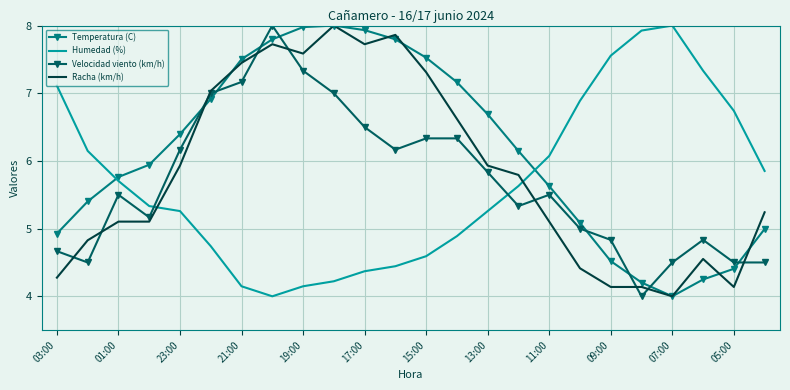

How many times do Velocidad viento (km/h) and Humedad (%) cross each other?

2